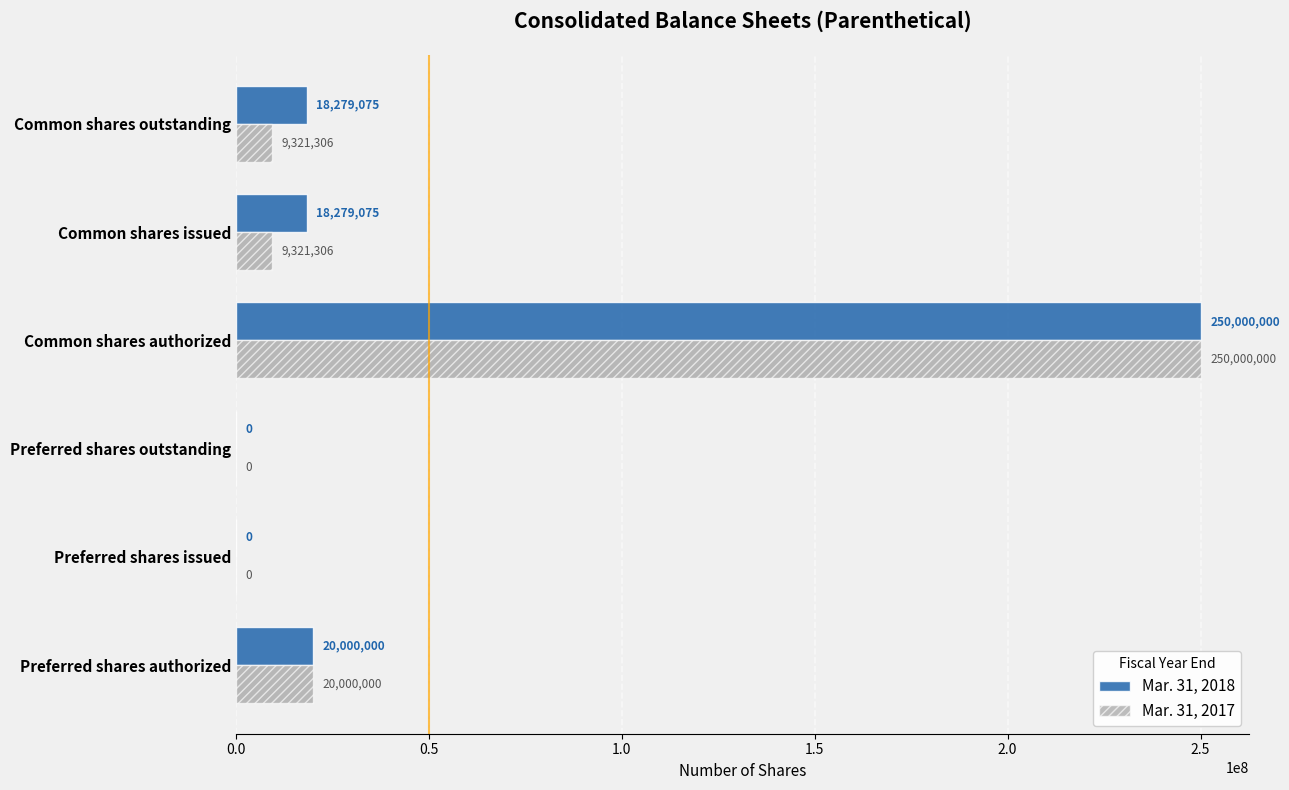

True or false: Mar. 31, 2018 has a value of 0 at Preferred shares issued.

True